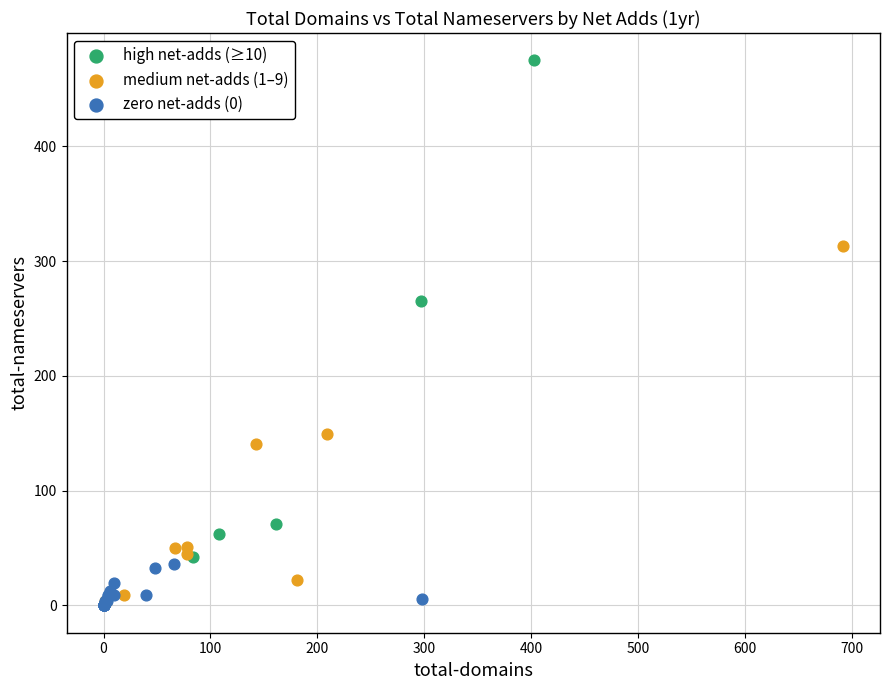

Which series has the largest Y range (max minus min)?

high net-adds (≥10)